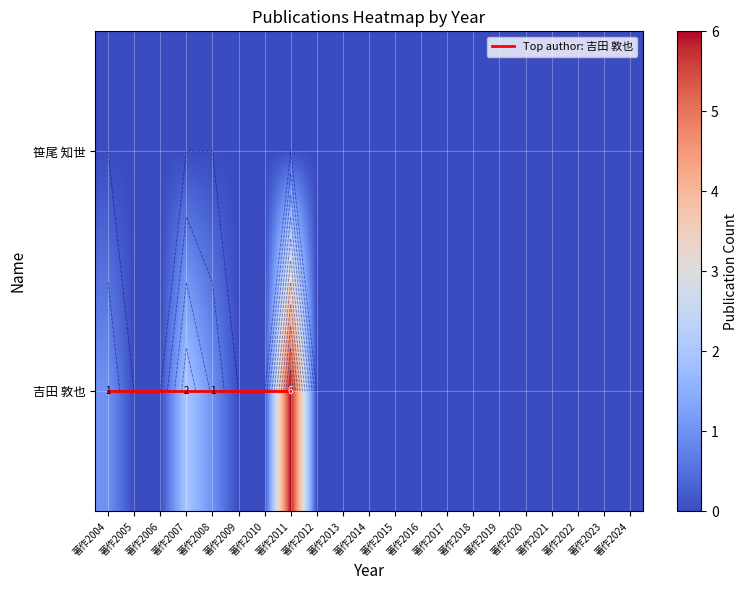

Reading left to right, what are all the values shown in this chart?

1	0	0	2	1	0	0	6	0	0	0	0	0	0	0	0	0	0	0	0	0